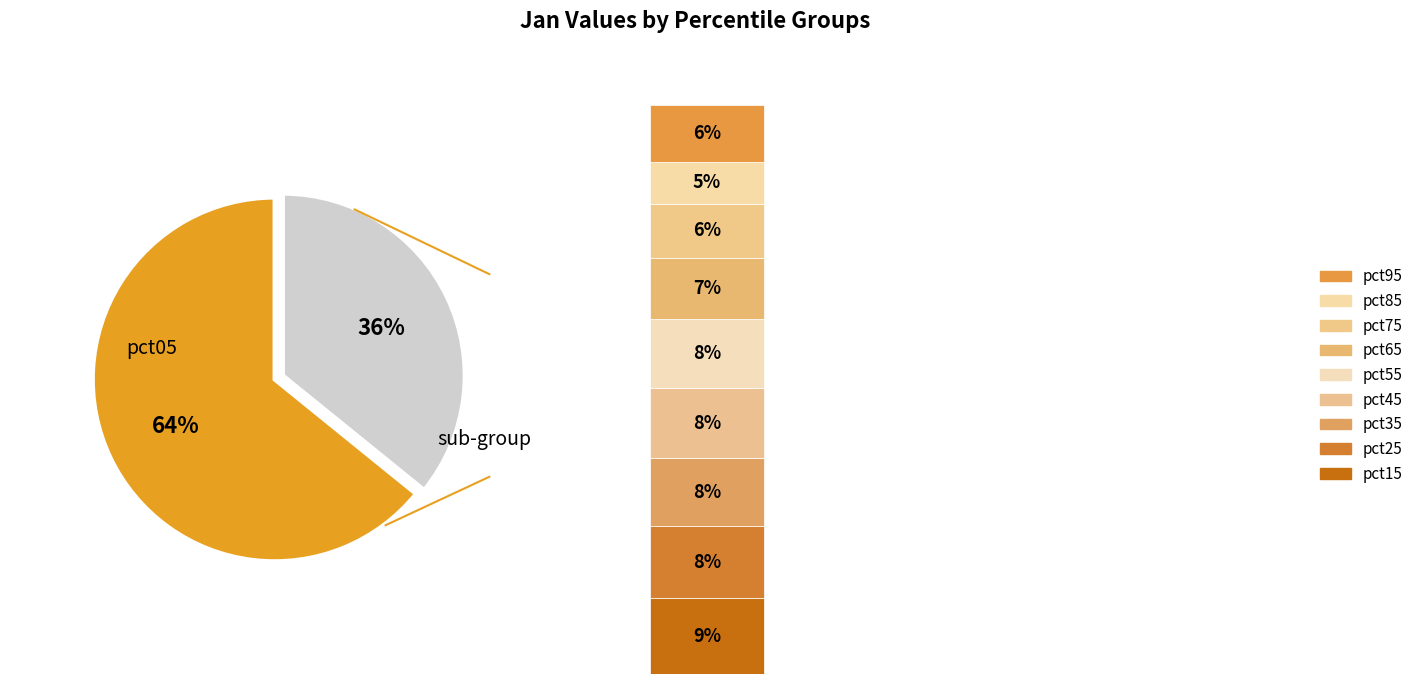

To the nearest percent, what percentage of the pie is pct25?

8%